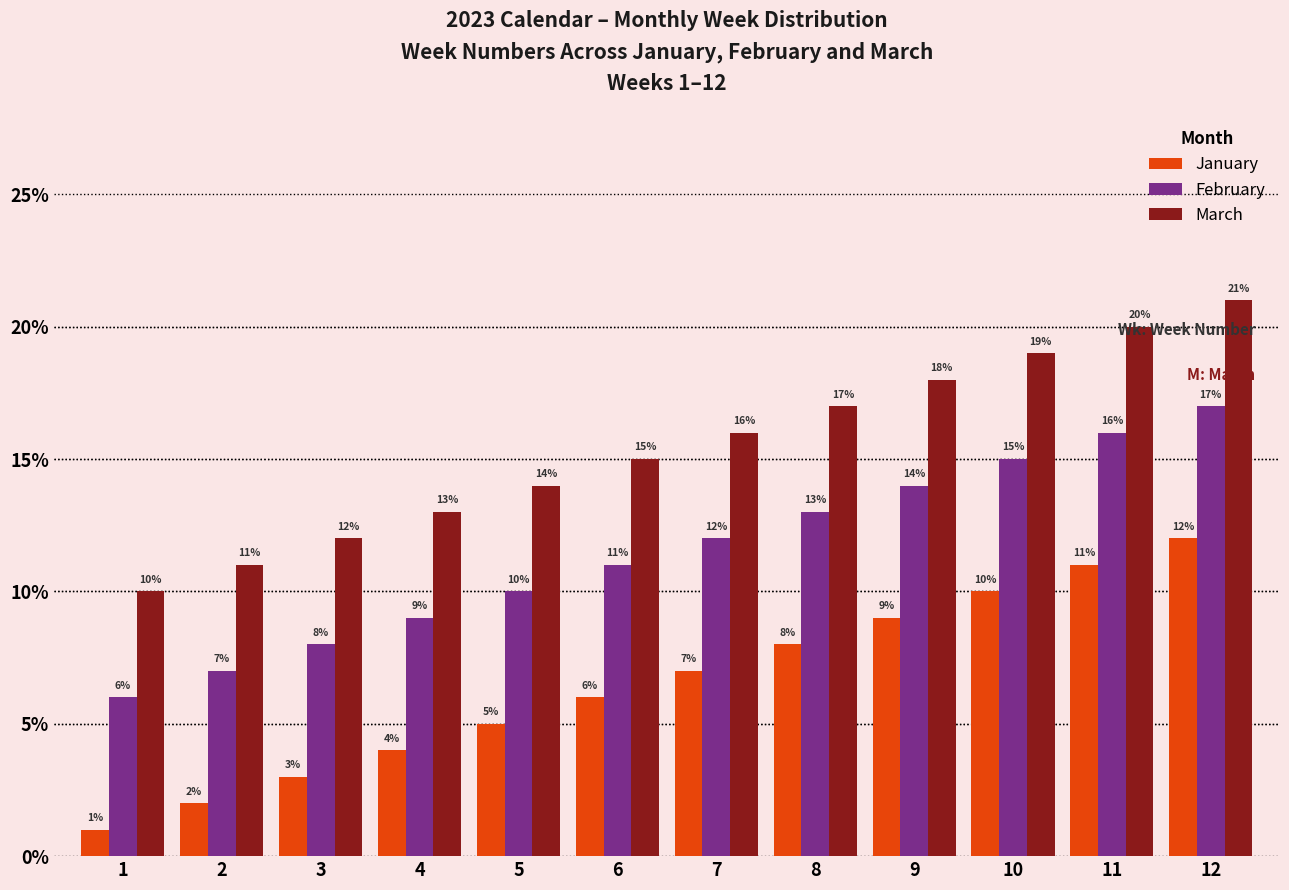

True or false: January has a value of 10 at 10.

True